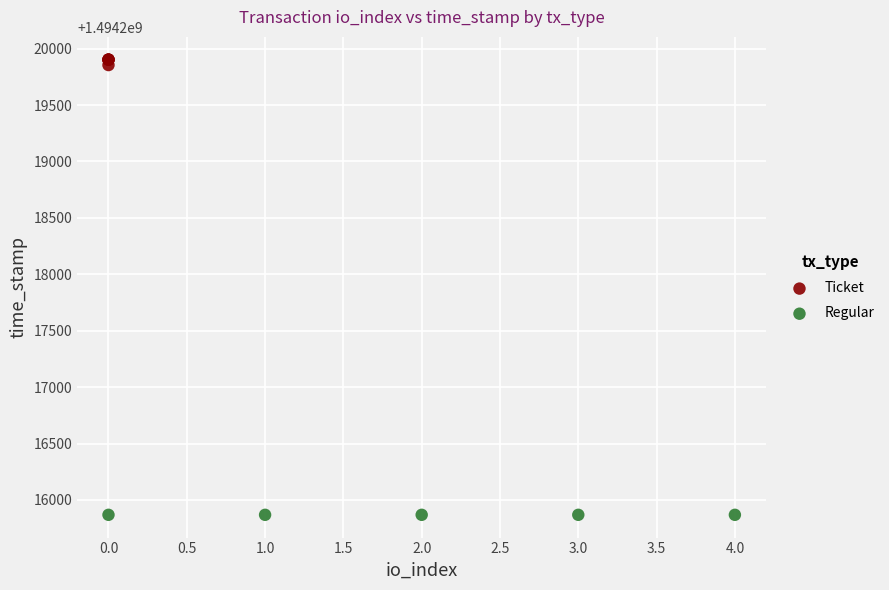

Which series contains the lowest Y value?

Regular